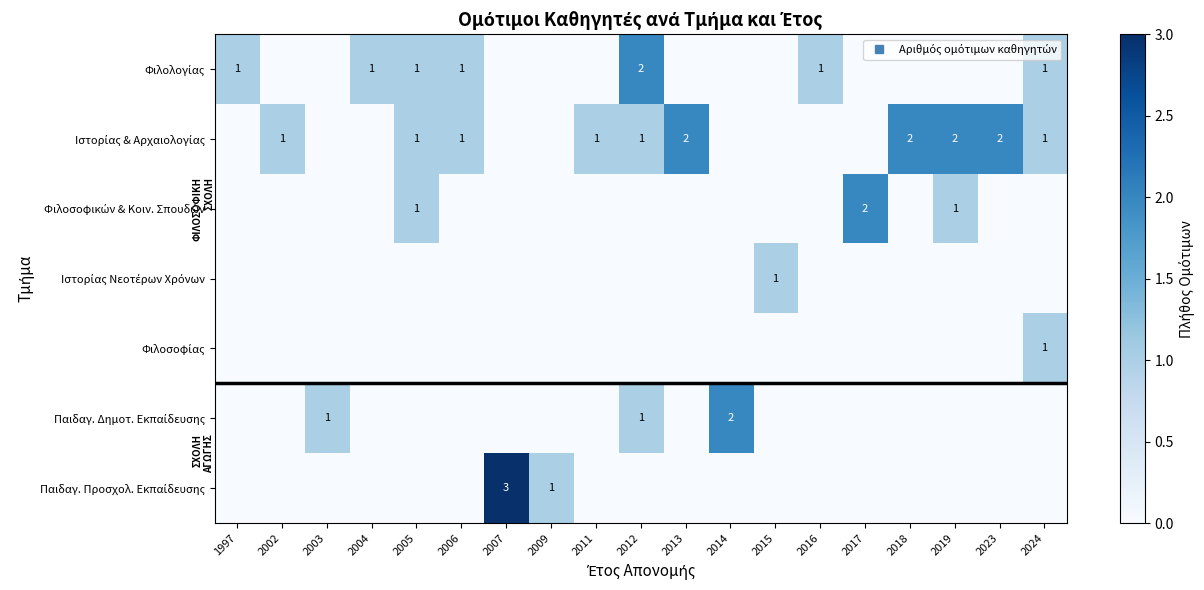

Which category has the lowest value in the Φιλοσοφικών & Κοιν. Σπουδών series?

1997